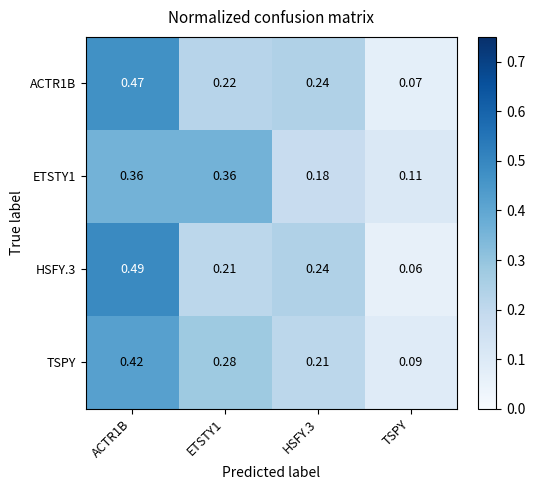

Where is HSFY.3 nearest to the value 0?

TSPY